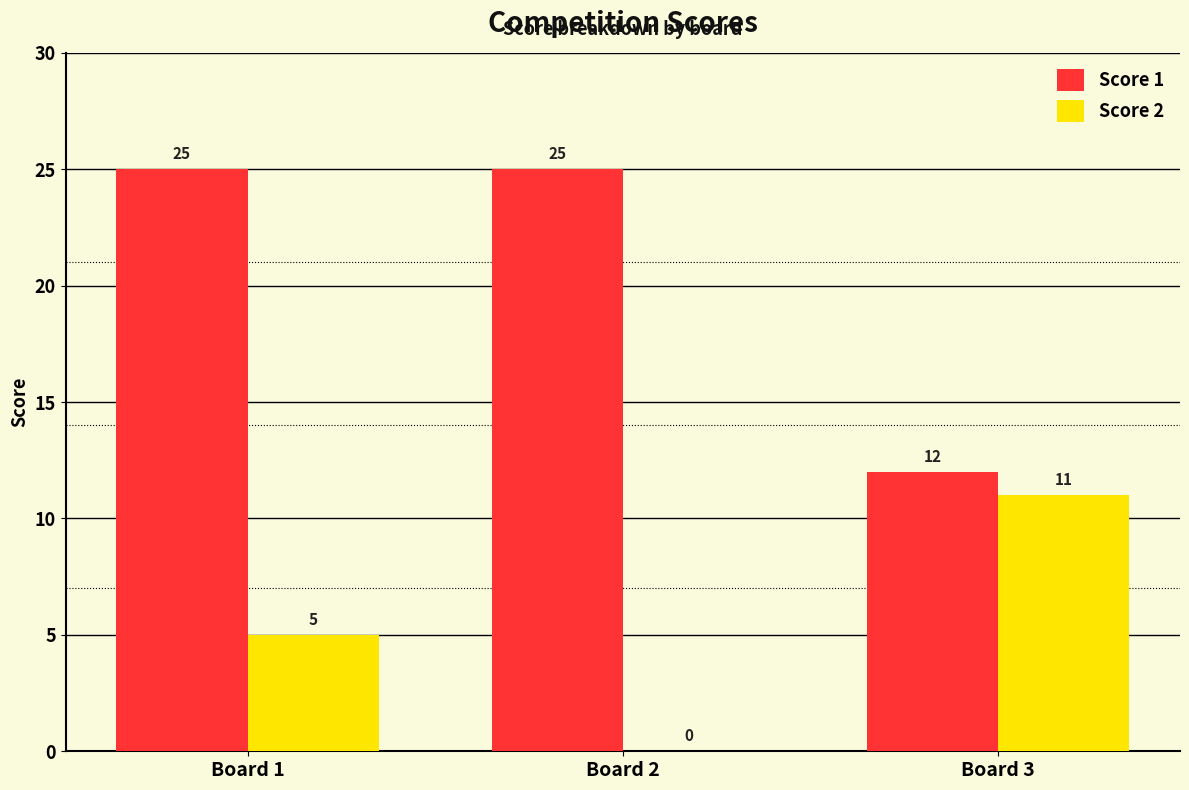

At which label does Score 2 reach its peak?

Board 3